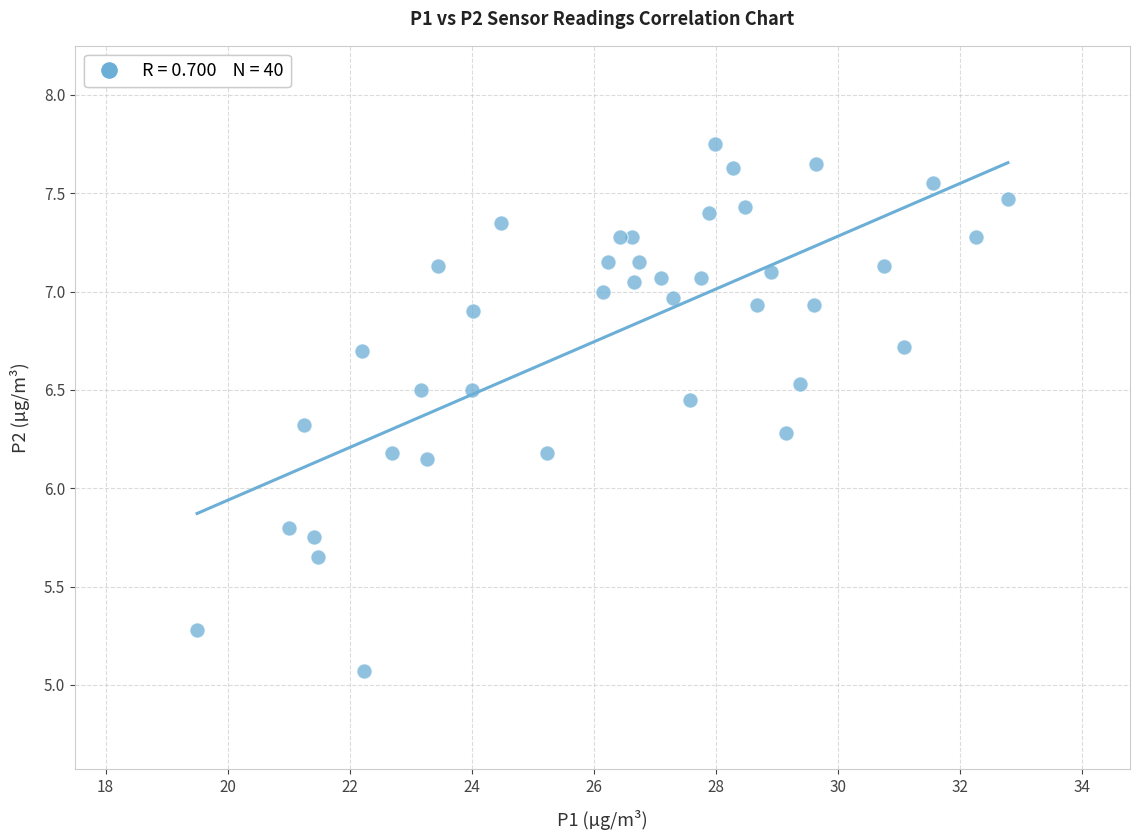

What is the range of Y values (max minus min)?

2.7